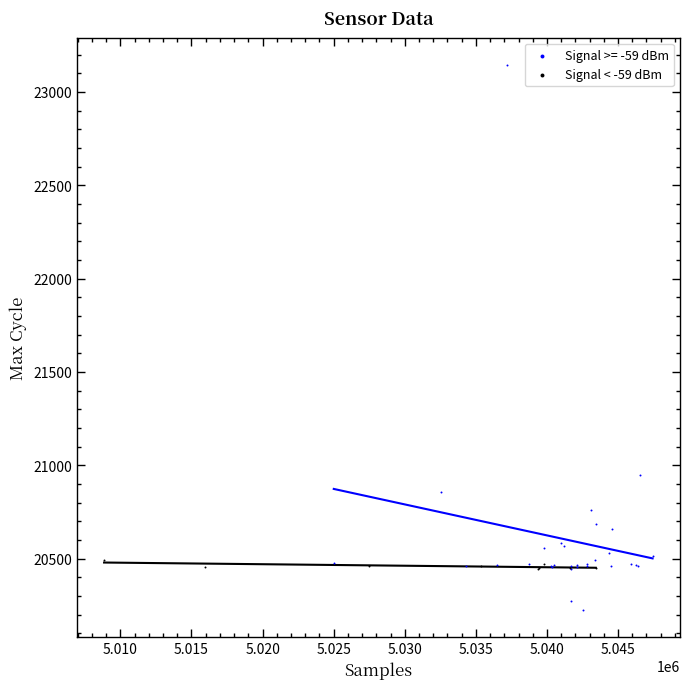

Which series contains the highest Y value?

Signal >= -59 dBm